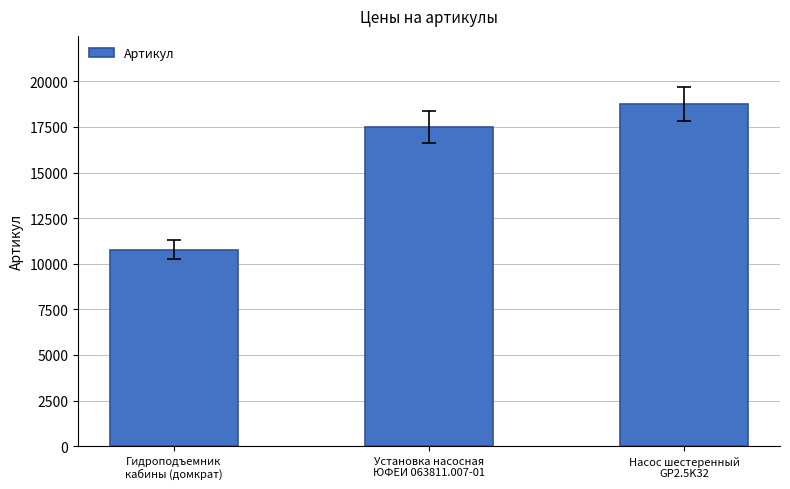

Approximately how many times larger is the value at Установка насосная
ЮФЕИ 063811.007-01 compared to Гидроподъемник
кабины (домкрат)?

1.6